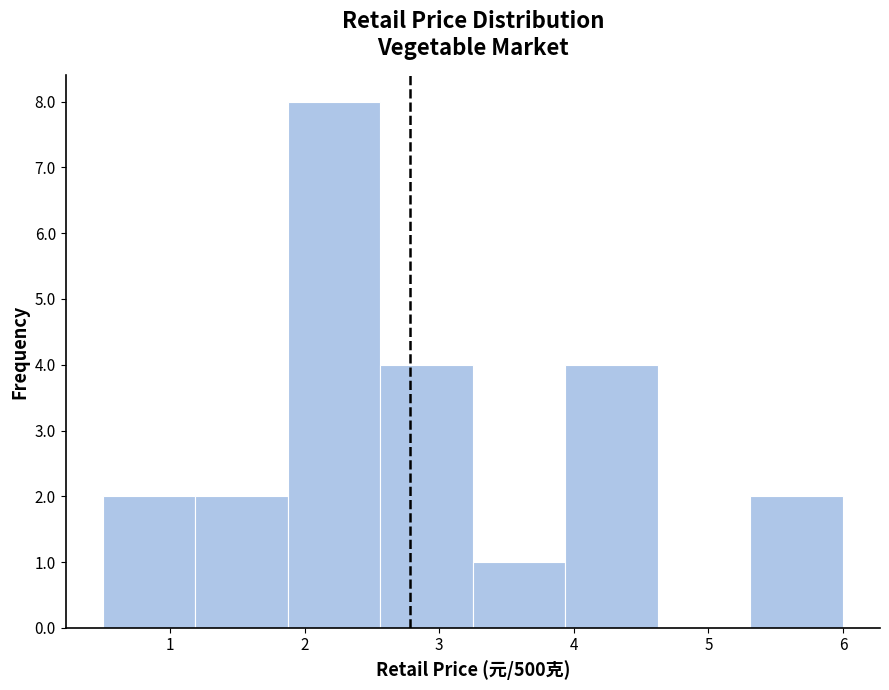

Over which range of the x-axis is the bar tallest?

1.9 to 2.6